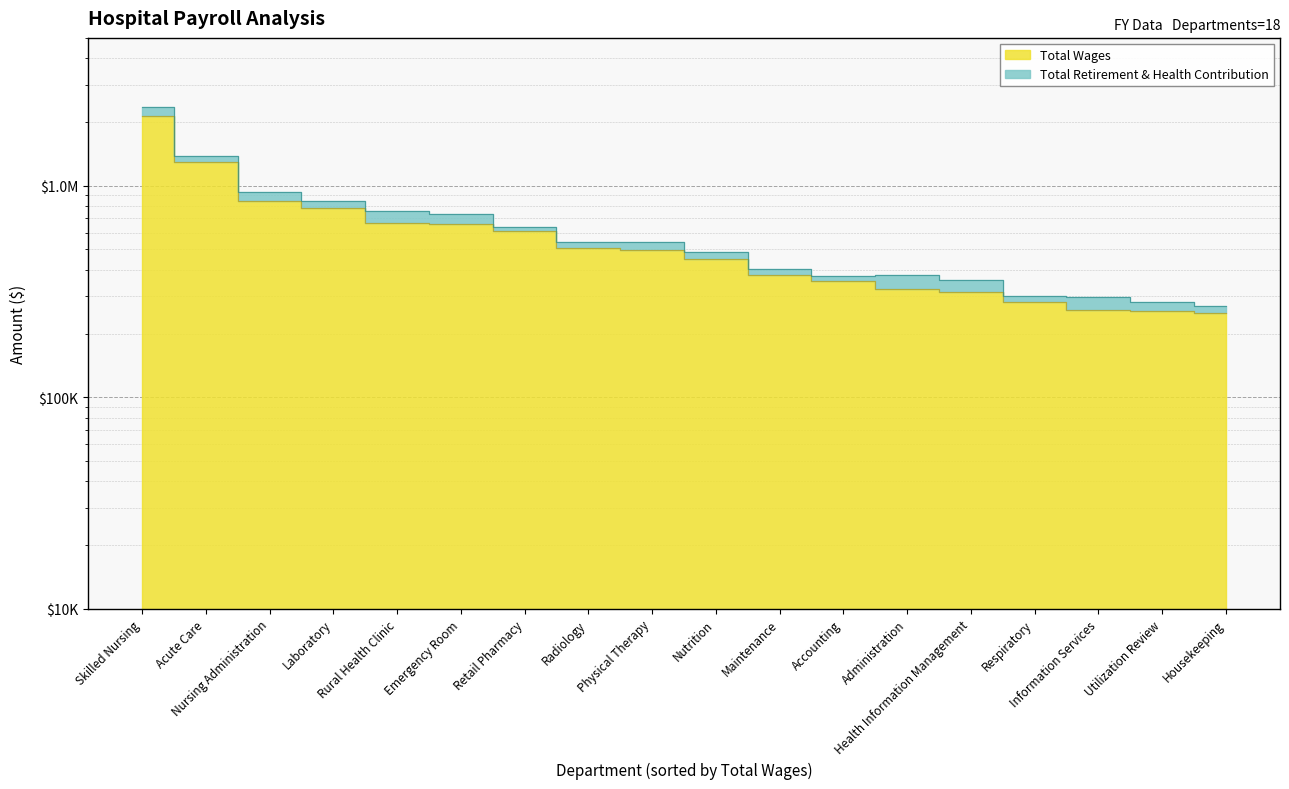

Is it true that the value at Physical Therapy is 237872?

False